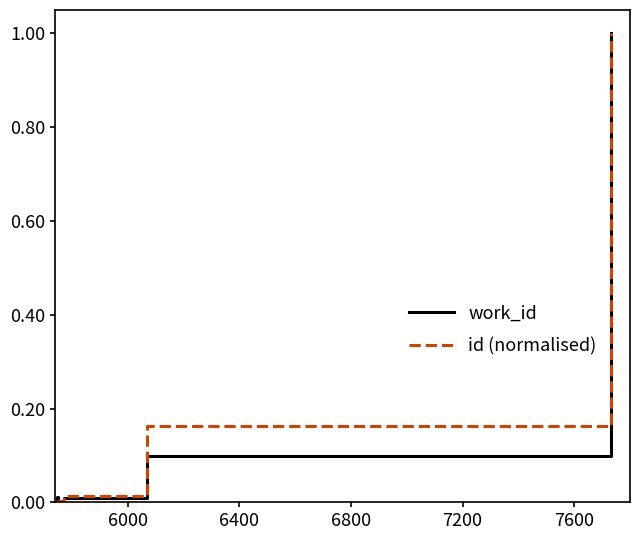

Is it true that id (normalised) equals 0.2 at 8?

False